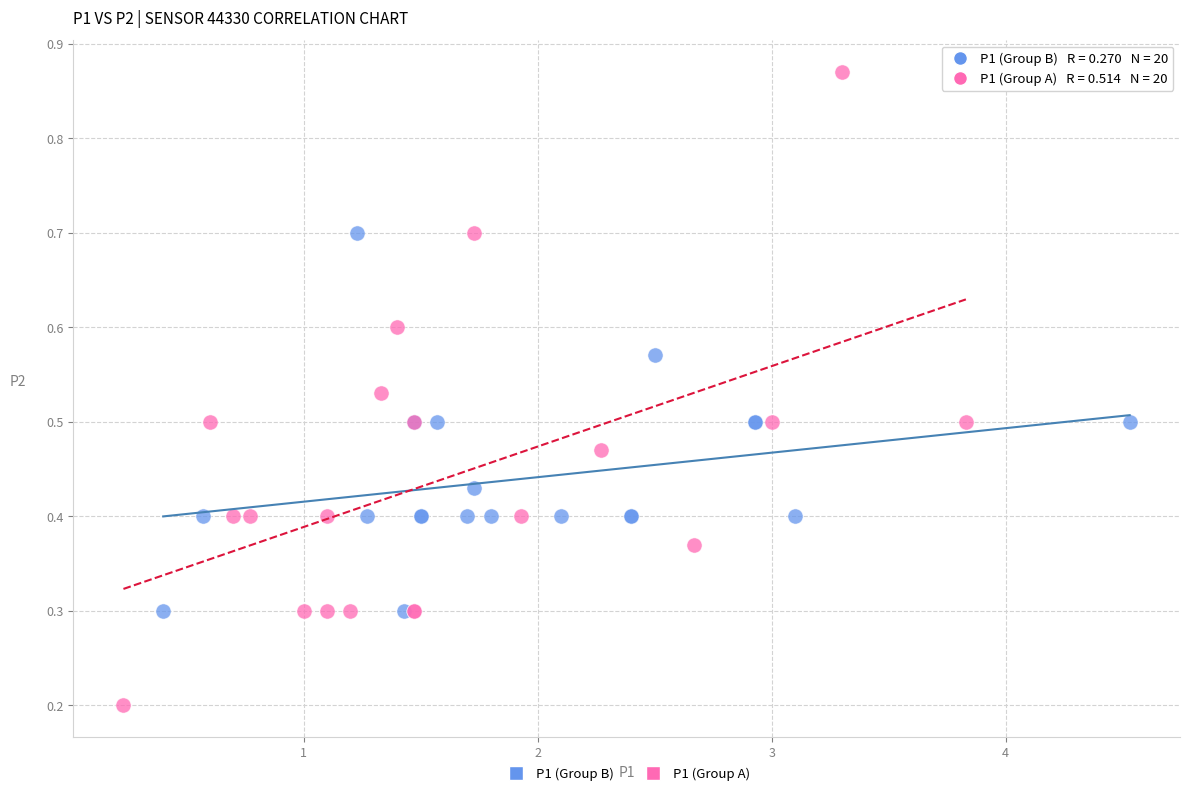

Which series reaches the maximum Y coordinate?

P1 (Group A)